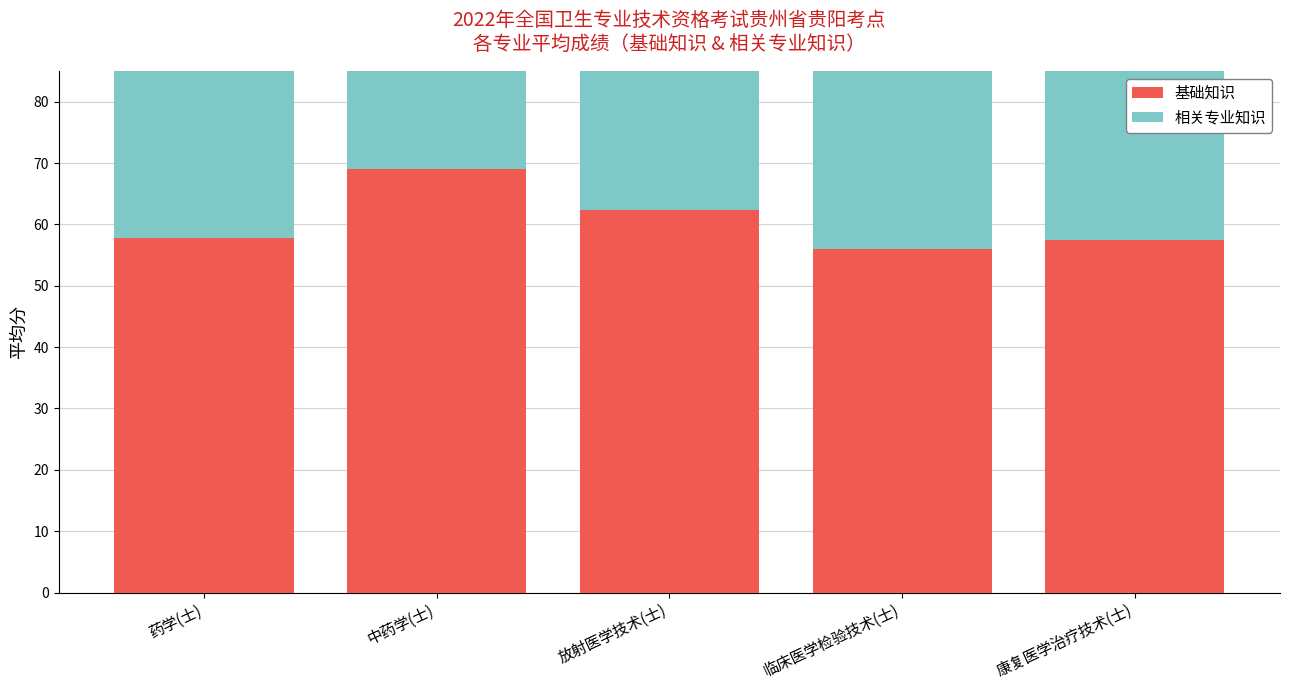

Reading left to right, extract all data points from this chart.

基础知识: 57.8	69.0	62.3	56.0	57.5
相关专业知识: 62.5	56.7	54.9	56.0	59.0